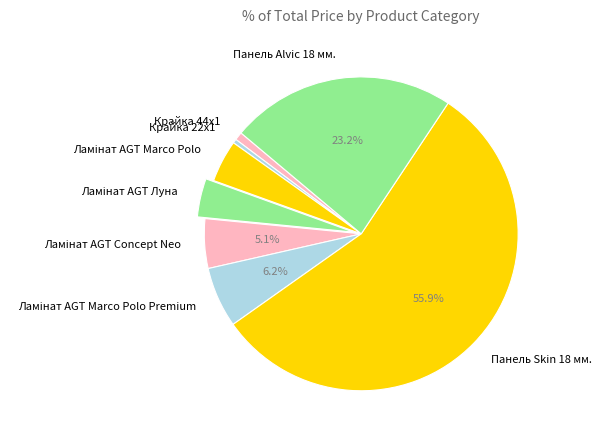

Does Панель Skin 18 мм. account for over 50% of the chart?

Yes